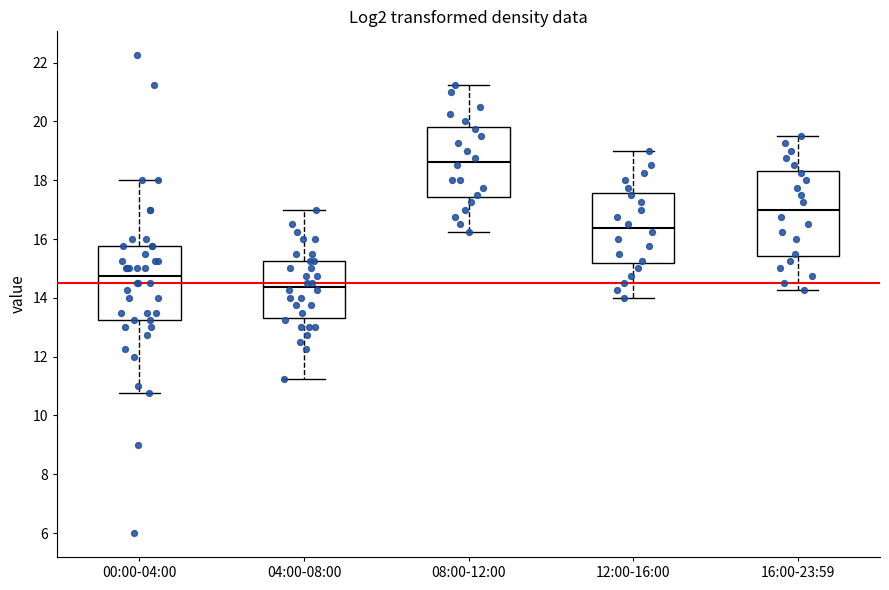

Reading left to right, read every box against the y-axis: the position of its median line, the range the box covers, and the ends of its whiskers. The values are not printed on the chart, so give them approximately, as read against the axis.

00:00-04:00: median 14.8, box 13.2 to 15.8, whiskers 10.8 to 18.0
04:00-08:00: median 14.4, box 13.4 to 15.2, whiskers 11.2 to 17.0
08:00-12:00: median 18.6, box 17.4 to 19.8, whiskers 16.2 to 21.2
12:00-16:00: median 16.4, box 15.2 to 17.6, whiskers 14.0 to 19.0
16:00-23:59: median 17.0, box 15.4 to 18.4, whiskers 14.2 to 19.6